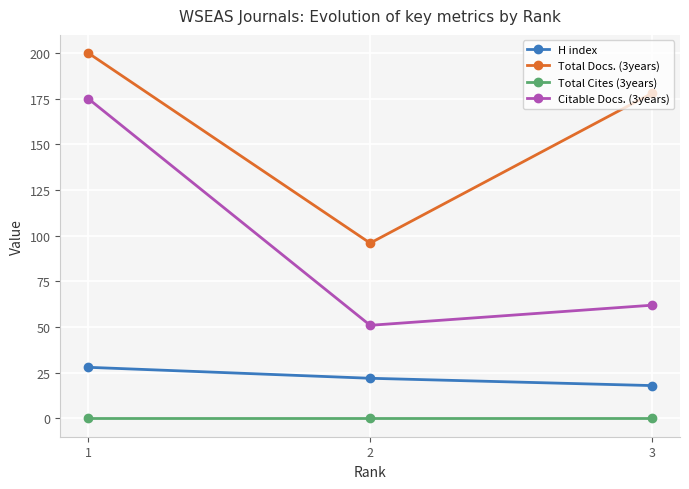

Is it true that H index equals 18 at 3?

True